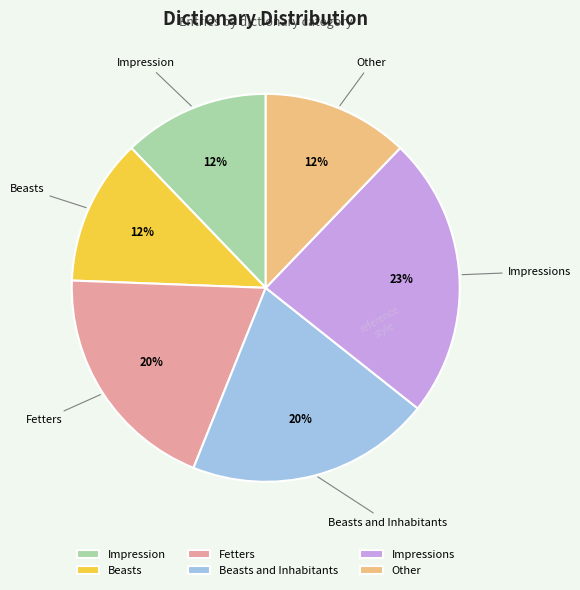

Which slice is the largest?

Impressions